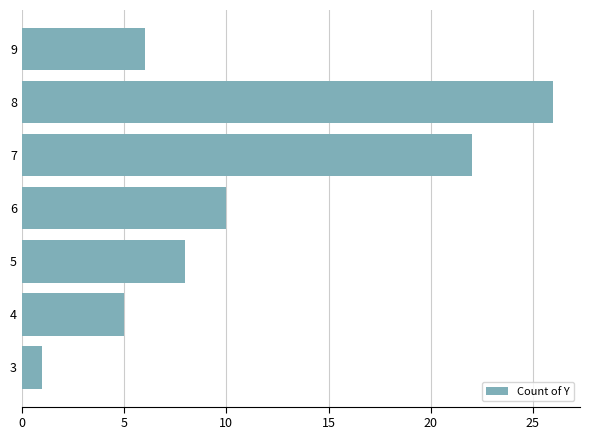

The chart shows a value of 2 at 5. True or false?

False